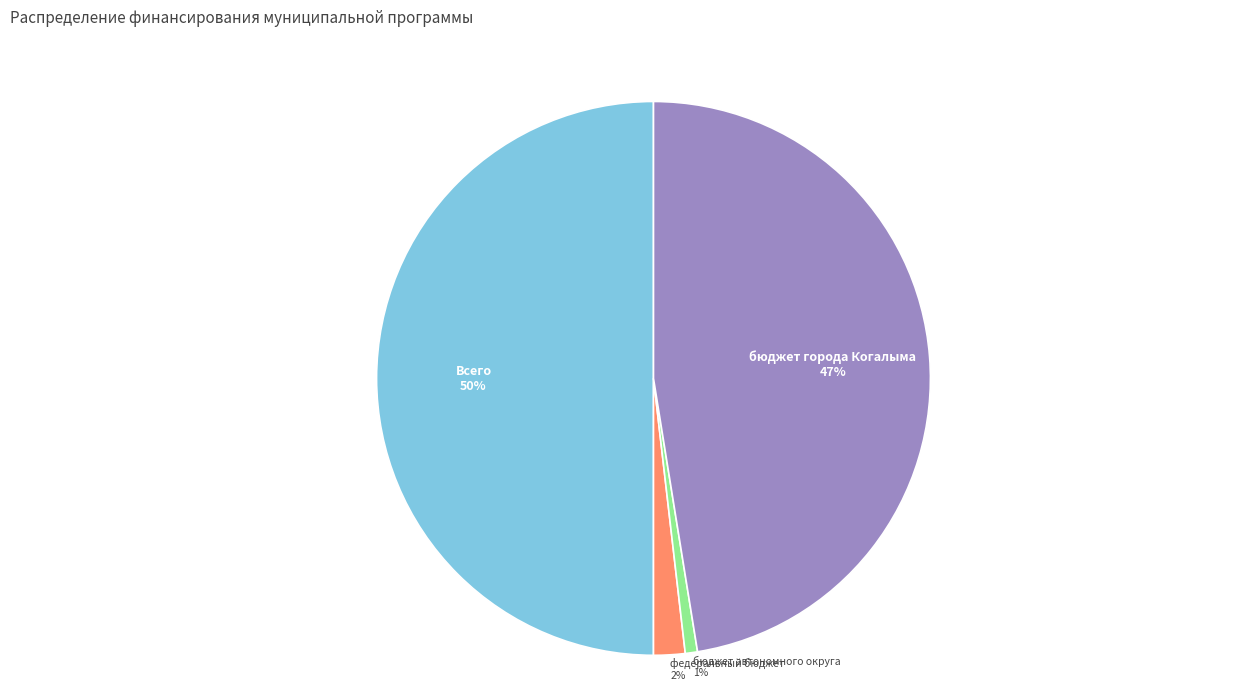

Which slice is the smallest?

бюджет автономного округа